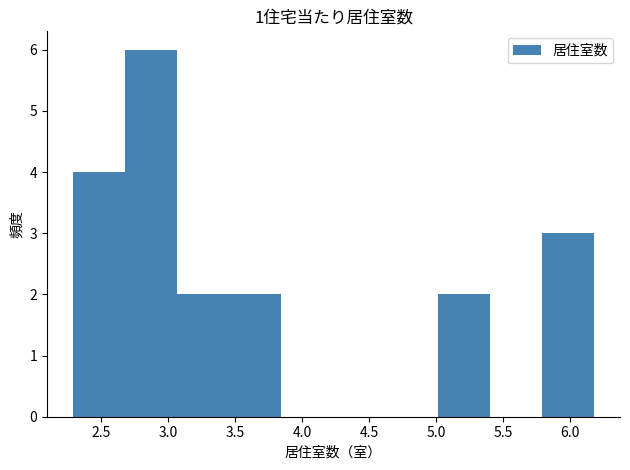

Which range on the x-axis has the tallest bar?

2.70 to 3.05